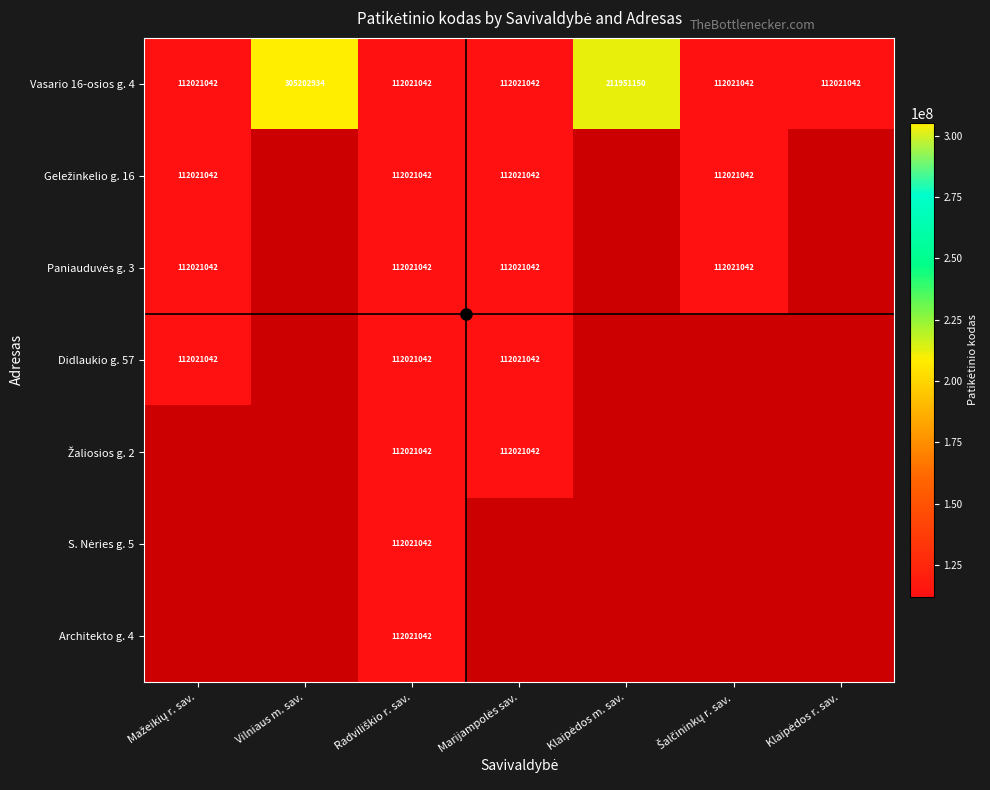

Between Mažeikių r. sav. and Klaipėdos r. sav., which is larger?

Mažeikių r. sav.